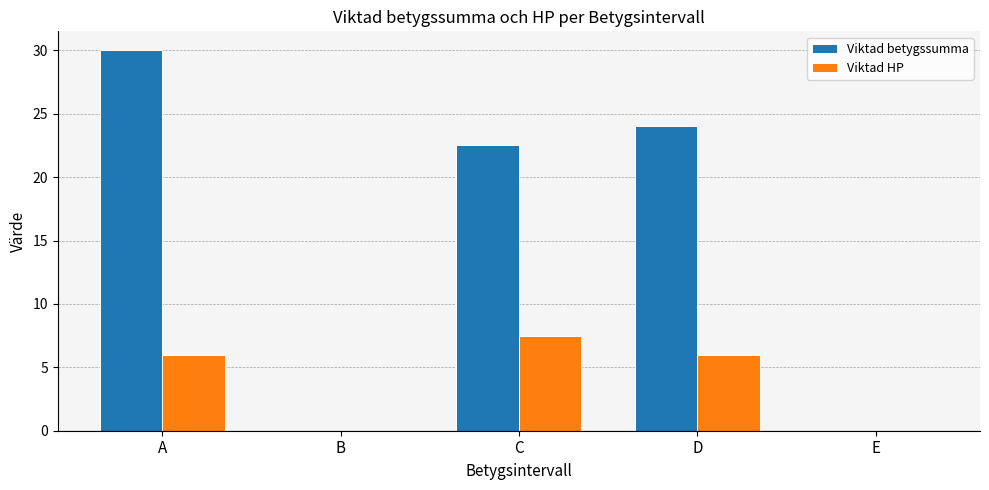

What is the sum of all Viktad betygssumma values?

76.5